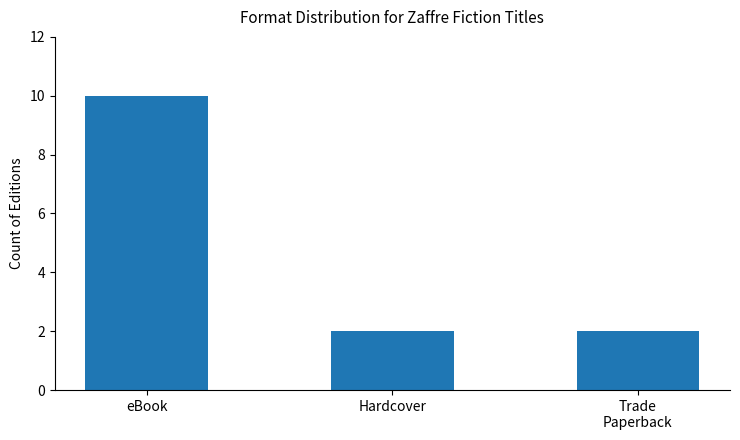

True or false: the data shows 16 at eBook.

False